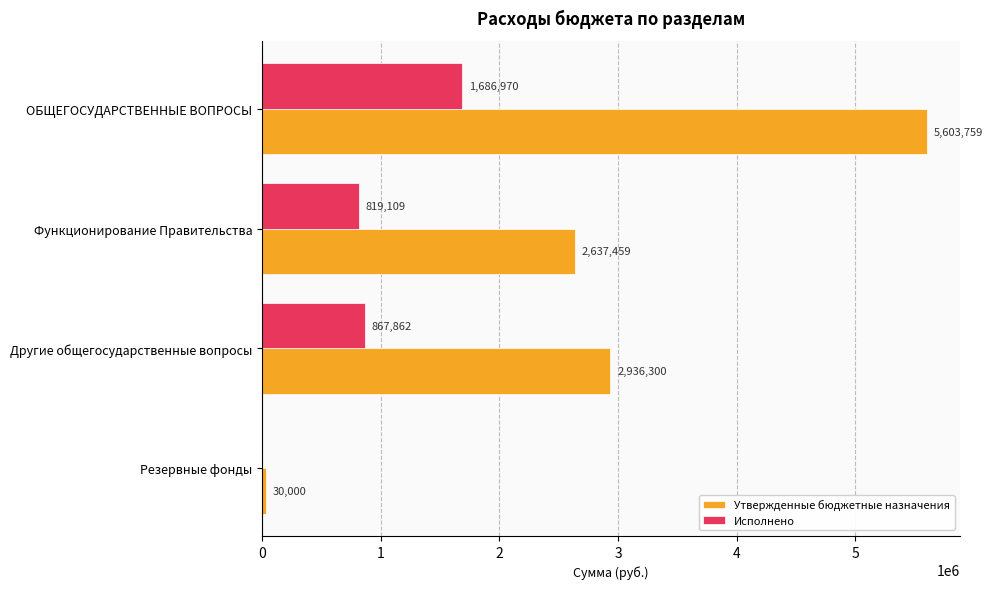

The Исполнено series shows 819108.6 at Функционирование Правительства. True or false?

True